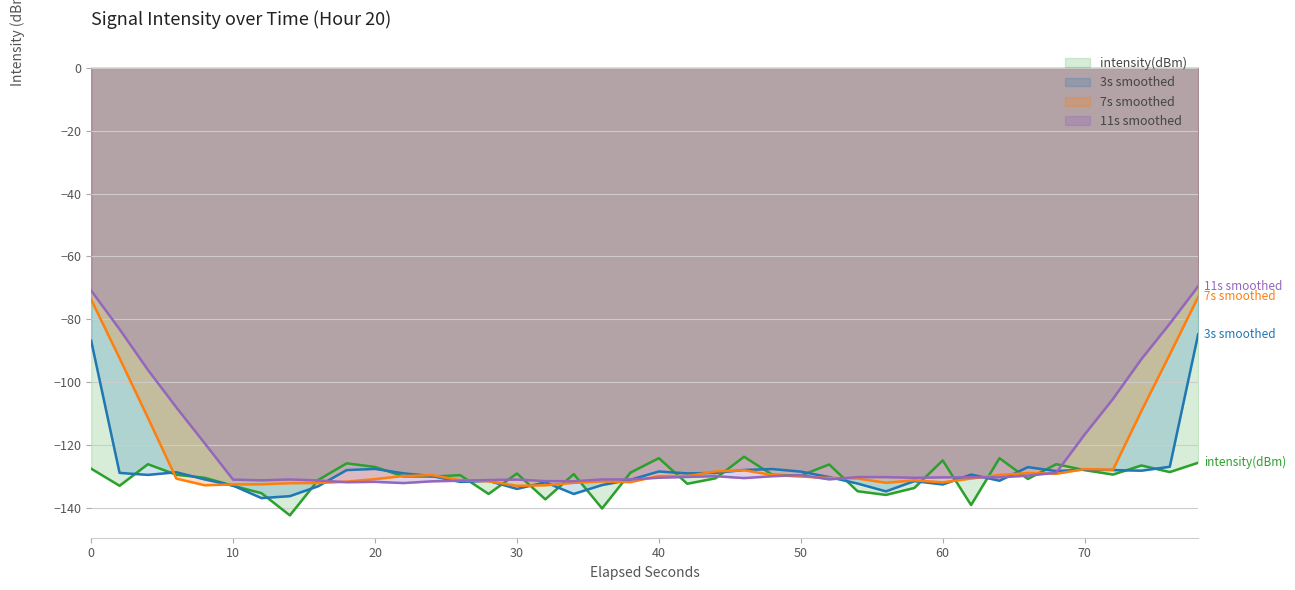

Reading left to right, list all the values displayed in this chart.

-127.5	-133.0	-126.1	-129.5	-130.4	-133.0	-135.3	-142.4	-131.1	-125.8	-127.0	-130.0	-130.1	-129.6	-135.6	-129.1	-137.3	-129.3	-140.2	-128.8	-124.2	-132.3	-130.6	-123.7	-129.5	-129.7	-126.2	-134.7	-135.9	-133.7	-124.9	-139.1	-124.2	-130.8	-126.1	-128.0	-129.4	-126.5	-128.6	-125.6